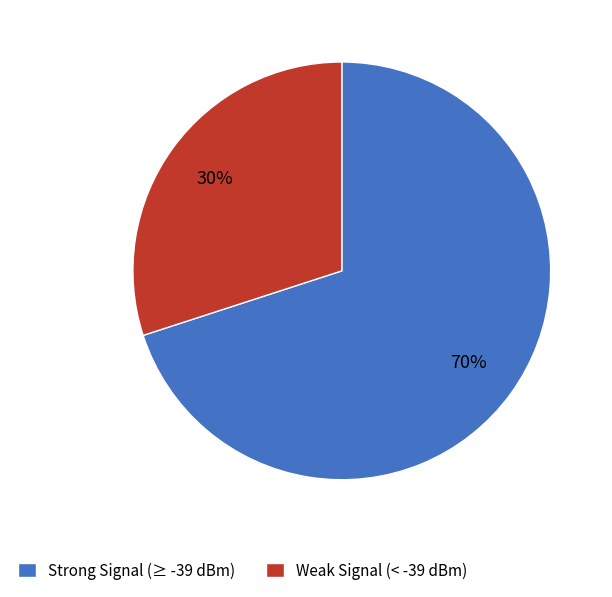

To the nearest percent, what portion does Strong Signal (≥ -39 dBm) represent?

70%